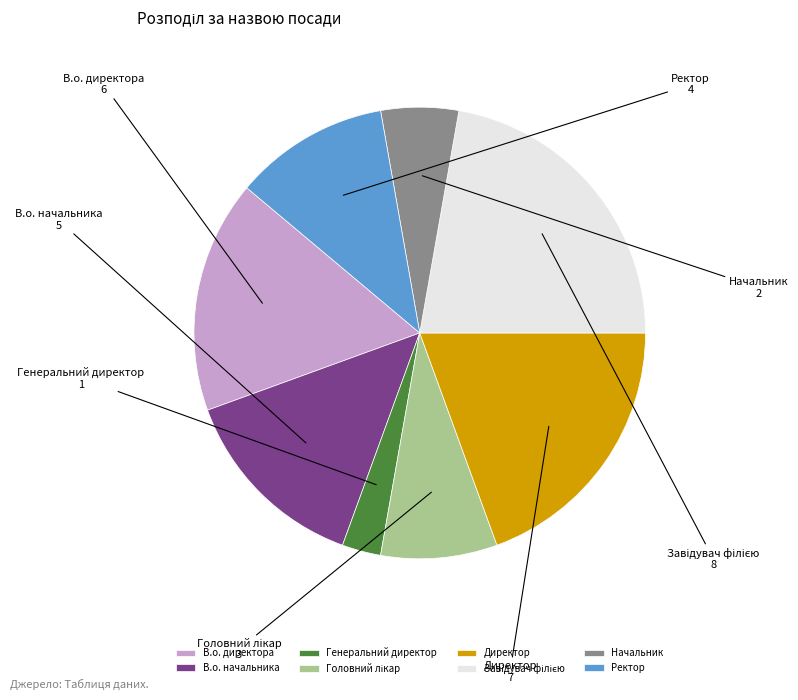

Is the sum of Начальник and Ректор greater than half?

No